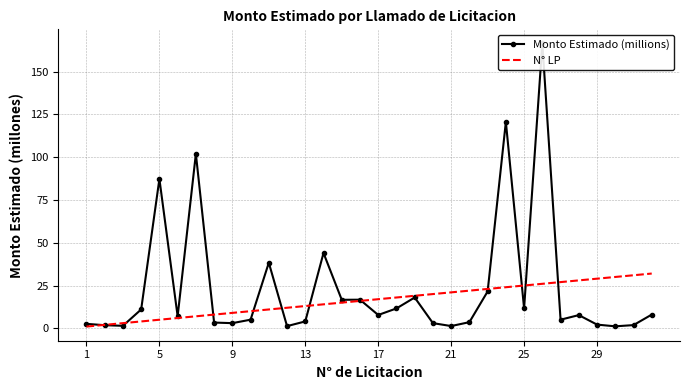

How many lines are shown in the chart?

2